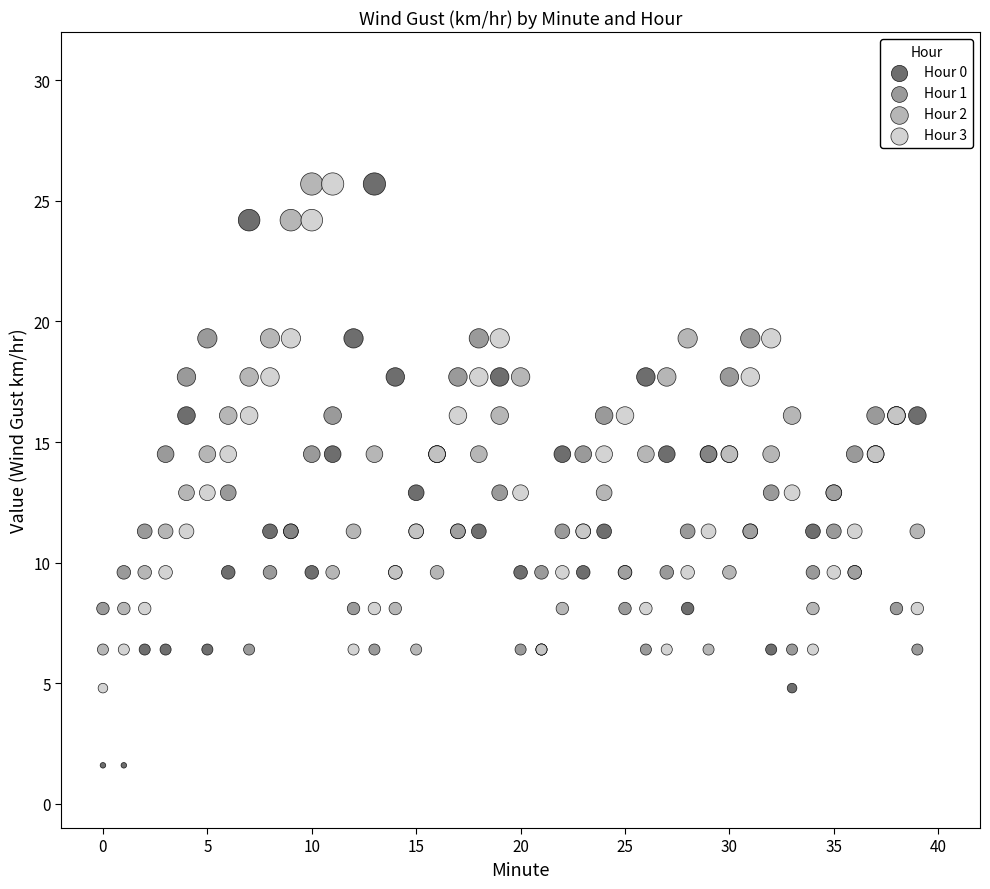

Which series reaches the minimum Y coordinate?

Hour 0